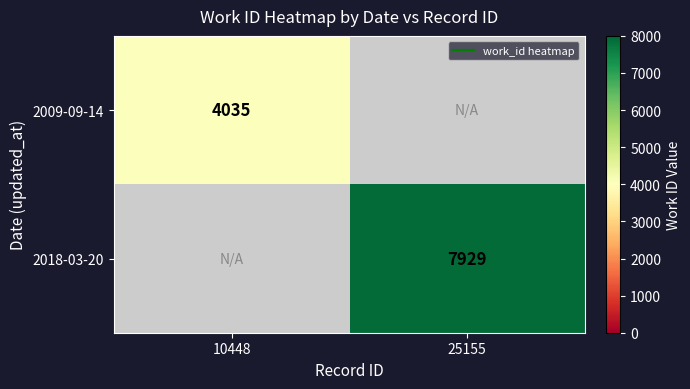

Read the 2018-03-20 value at 25155, to the nearest 50.

7950